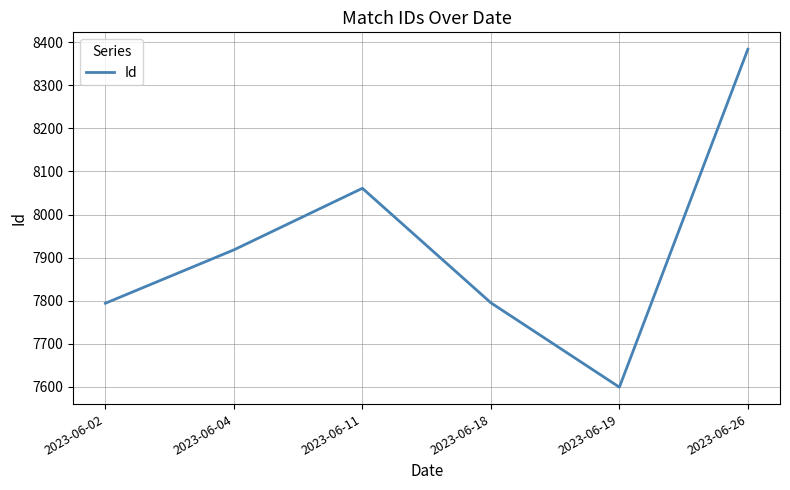

Which category has the highest value across all series?

2023-06-26